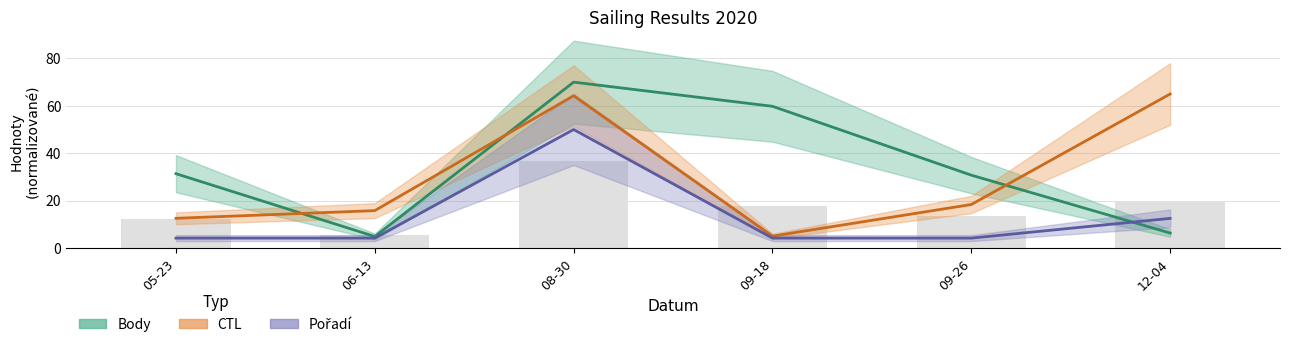

Rank the series by their average value, from highest to lowest.

Body, CTL, Pořadí